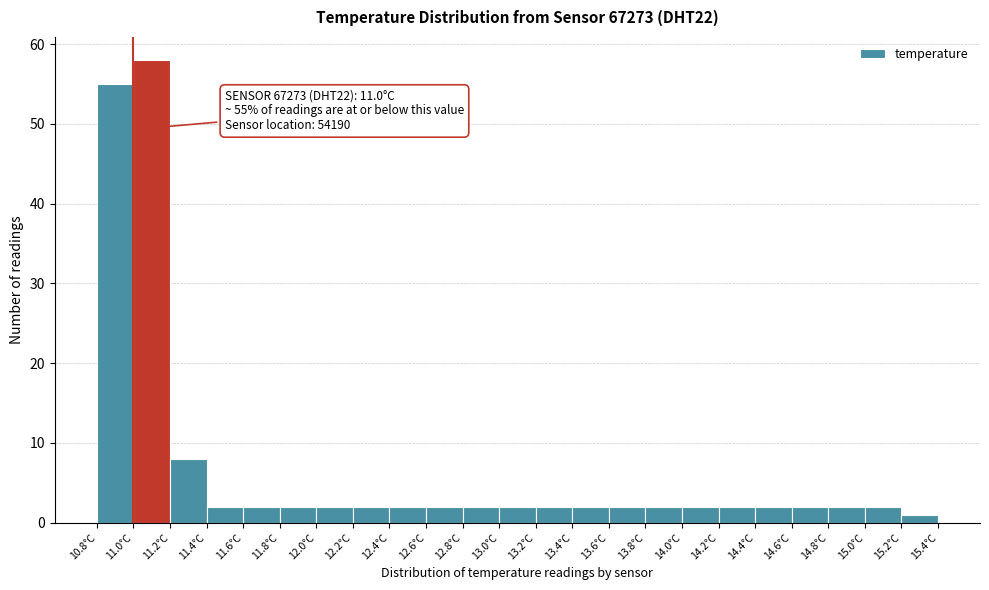

Which range on the x-axis has the tallest bar?

11.0 to 11.2